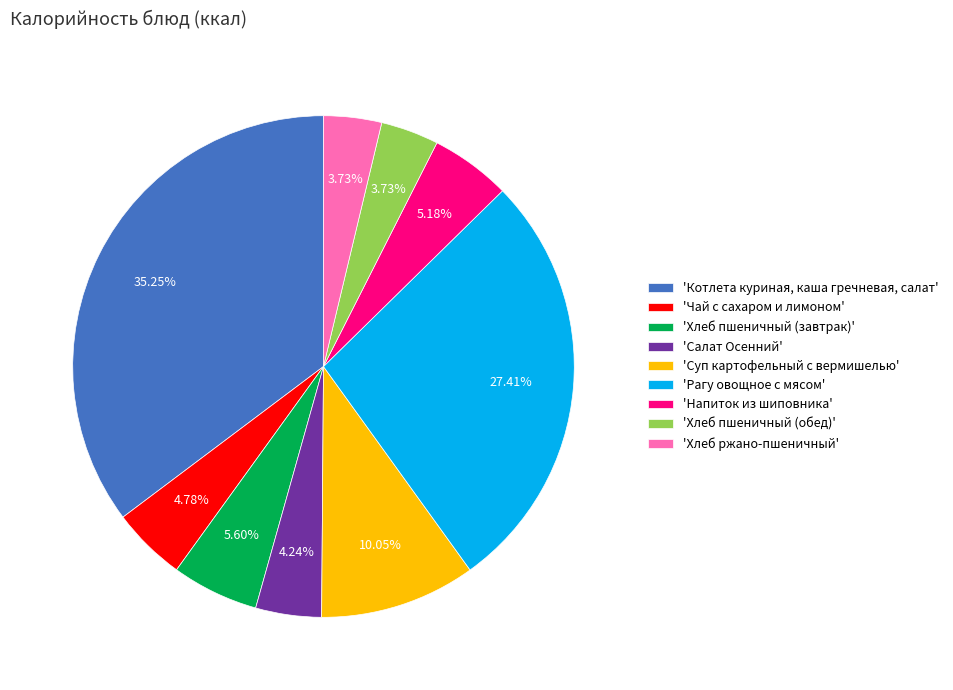

What is the largest slice in the pie chart?

'Котлета куриная, каша гречневая, салат'